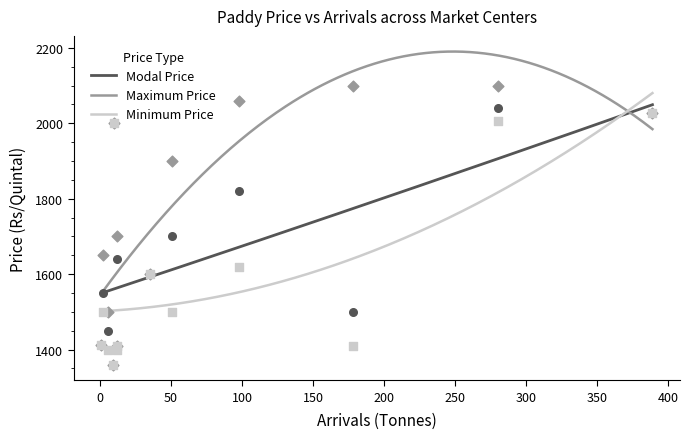

Which series has the largest total across all categories?

Maximum Price